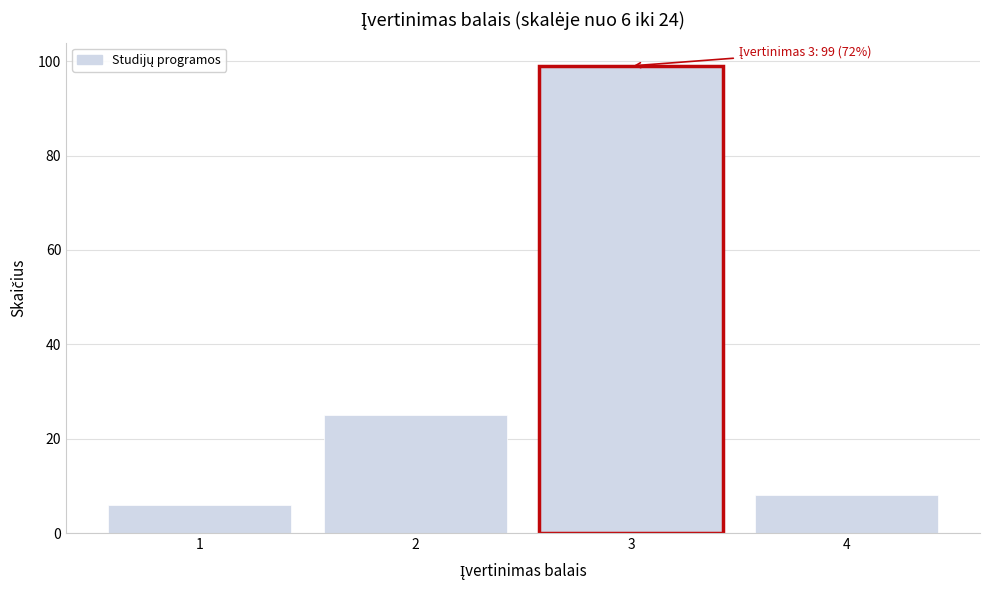

Reading left to right, transcribe all the data shown in this chart.

6	25	99	8